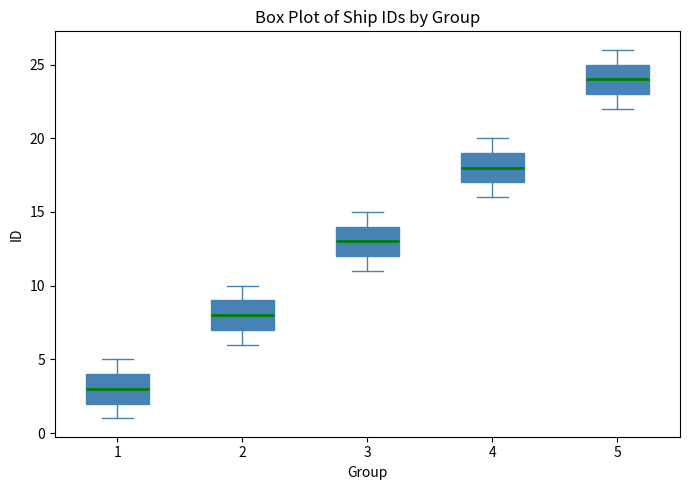

Reading left to right, read every box against the y-axis: the position of its median line, the range the box covers, and the ends of its whiskers. The values are not printed on the chart, so give them approximately, as read against the axis.

1: median 3, box 2 to 4, whiskers 1 to 5
2: median 8, box 7 to 9, whiskers 6 to 10
3: median 13, box 12 to 14, whiskers 11 to 15
4: median 18, box 17 to 19, whiskers 16 to 20
5: median 24, box 23 to 25, whiskers 22 to 26